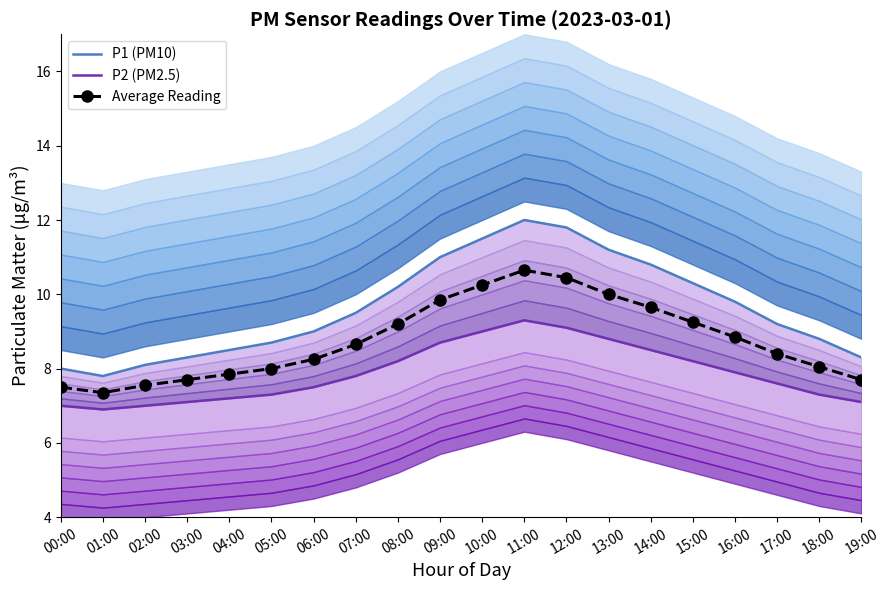

Where is the first local maximum for Average Reading?

11:00